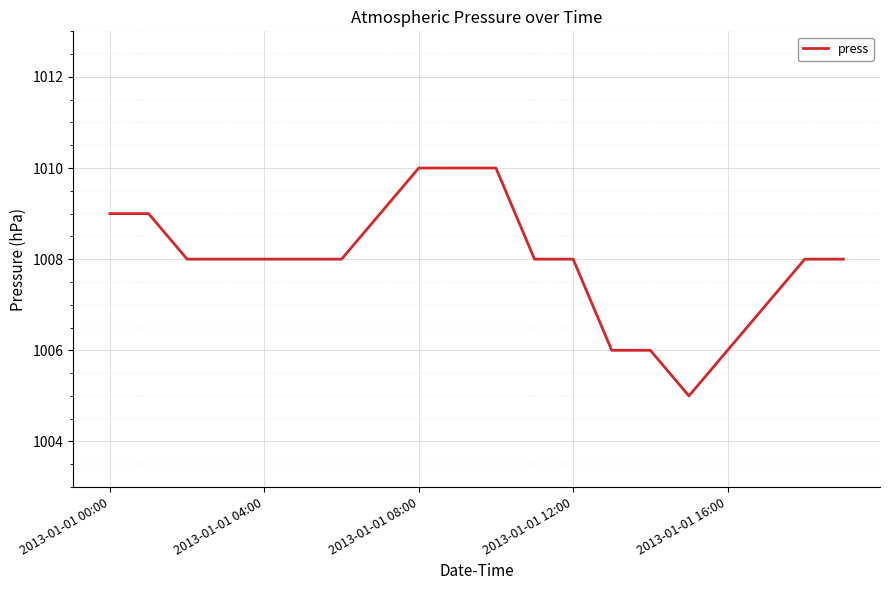

What is the difference between the maximum and minimum values?

5